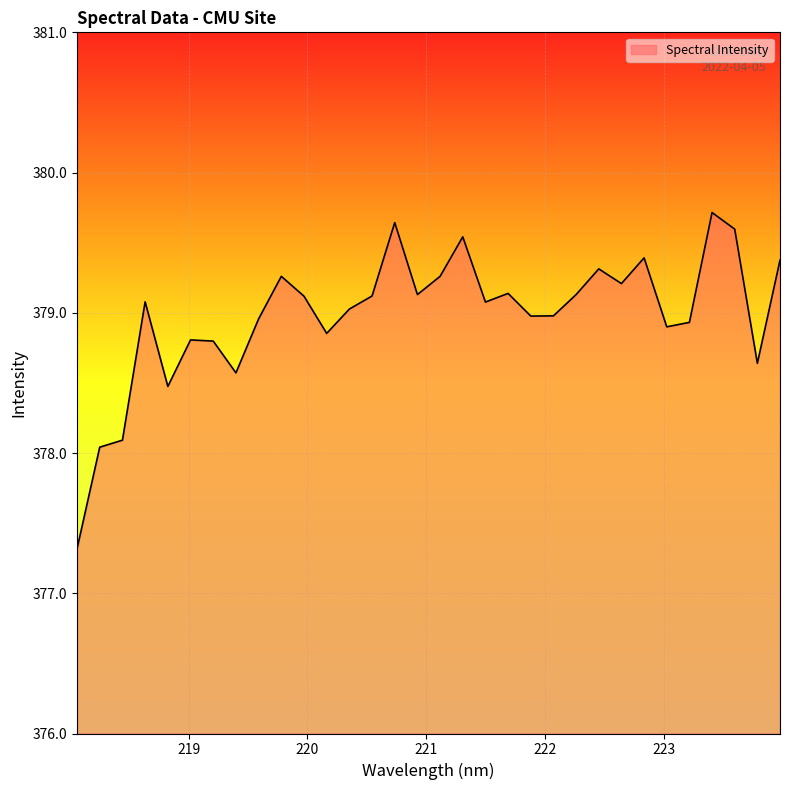

Count the number of values greater than 379.

18